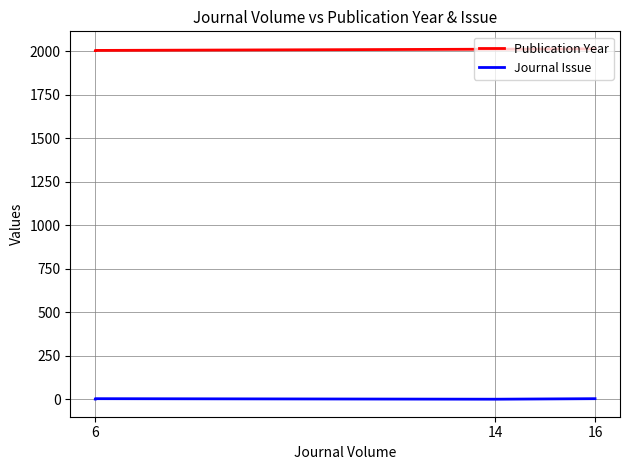

What is the value of the Journal Issue point at the 1st from the left?

4